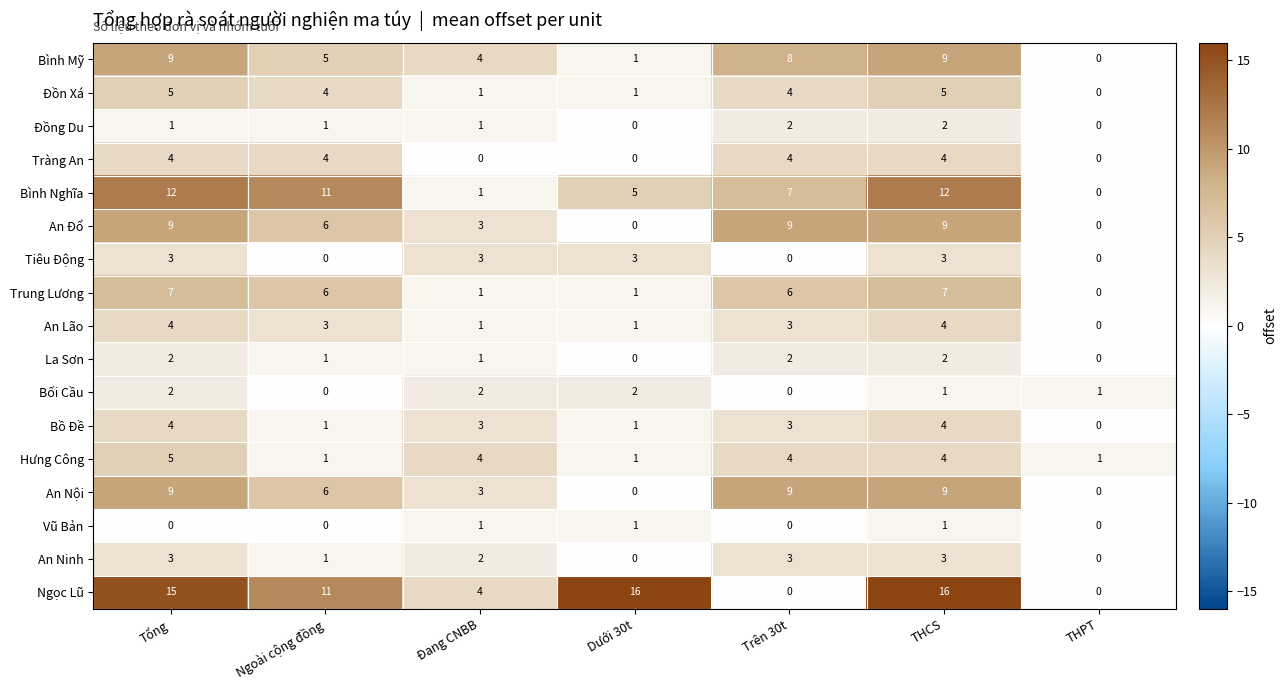

What is the maximum value shown in the chart?

16